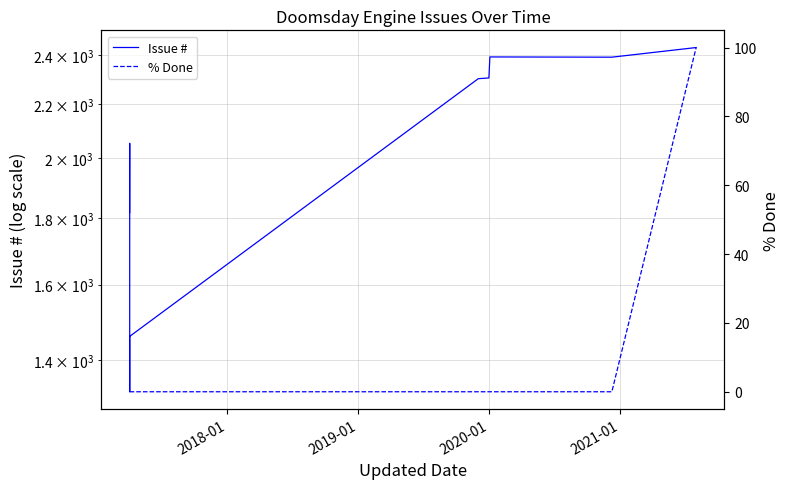

How many values in the Issue # series exceed 2301?

4